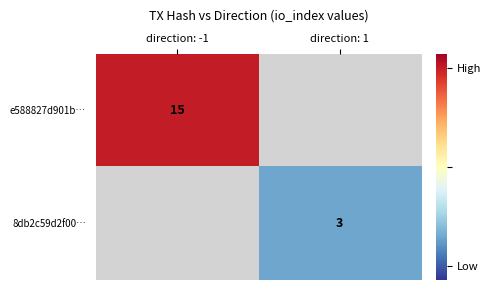

Which category has the highest value across all series?

direction: -1